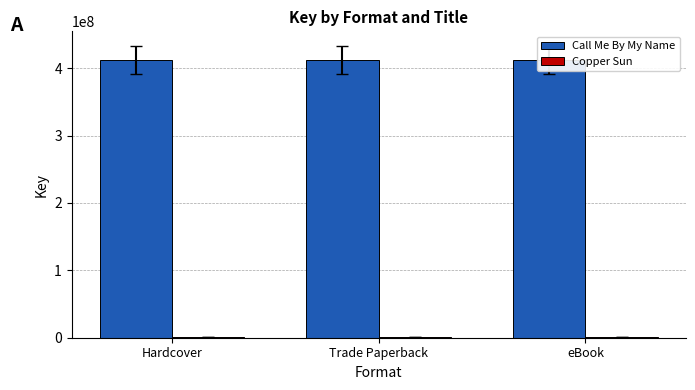

What is the label of the 1st bar from the left?

Hardcover